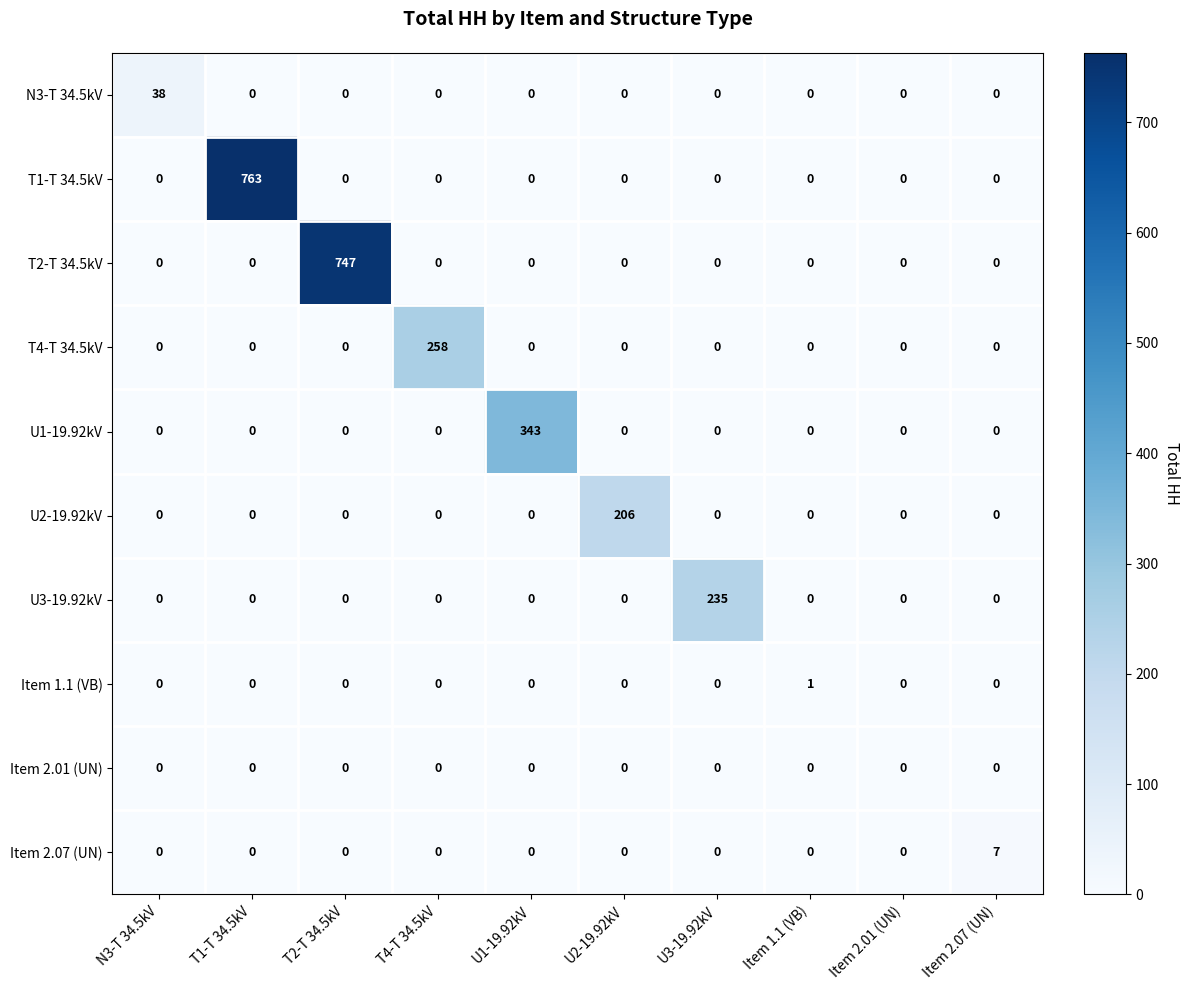

What is the average value of the T2-T 34.5kV series?

75